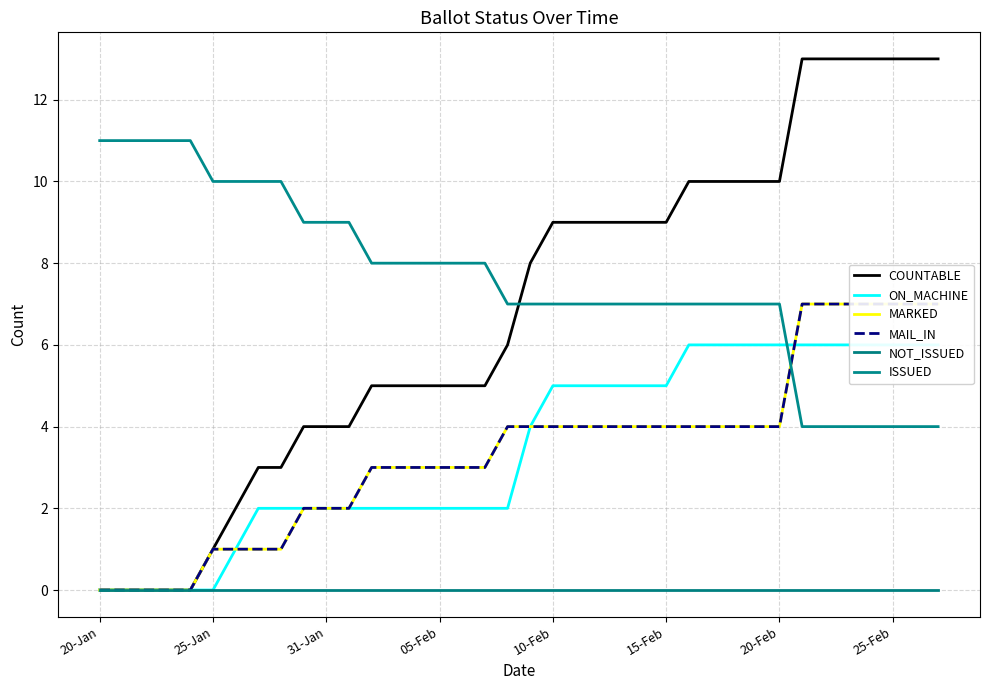

The COUNTABLE series shows 5 at 13. True or false?

True